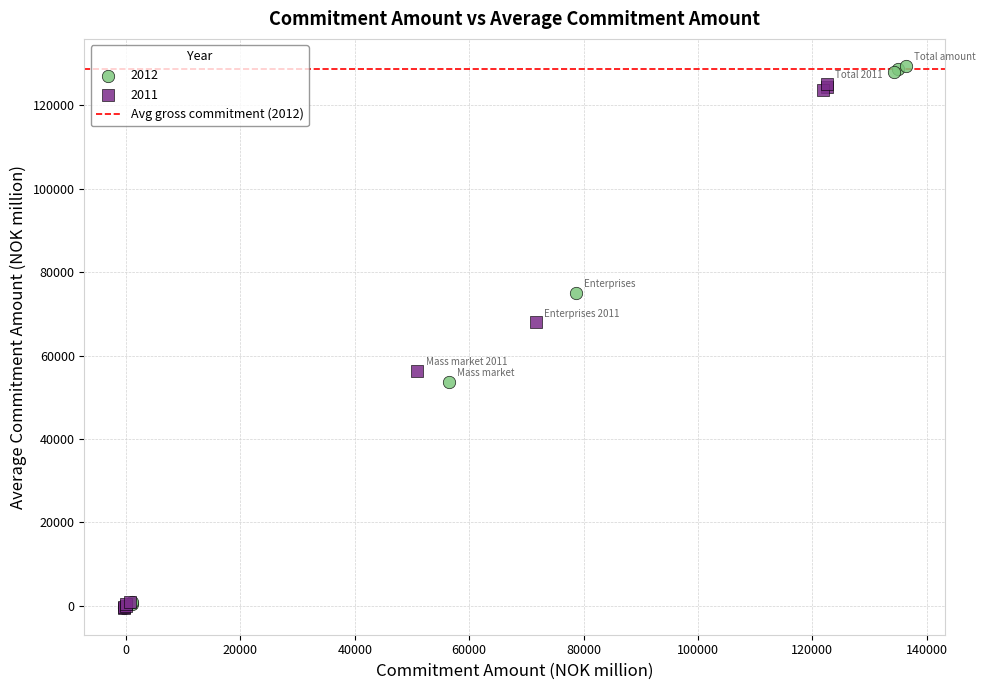

Which series has the widest spread of Y values?

2012